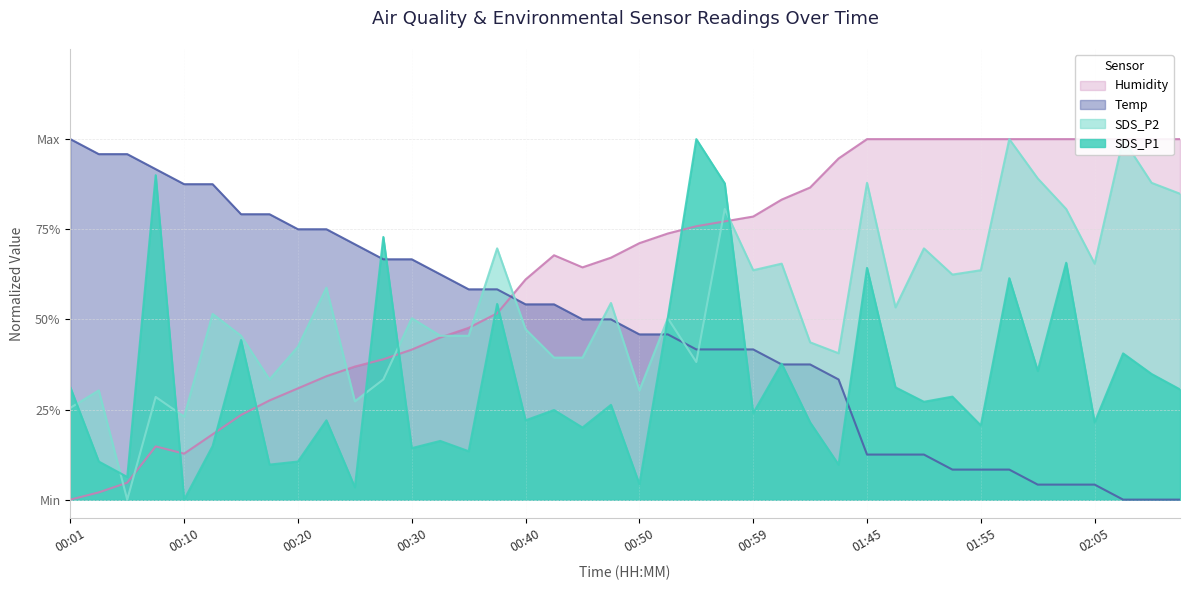

Reading left to right, transcribe all the data shown in this chart.

SDS_P1: 0.3	0.1	0.1	0.9	0.0	0.1	0.4	0.1	0.1	0.2	0.0	0.7	0.1	0.2	0.1	0.5	0.2	0.2	0.2	0.3	0.0	0.5	1.0	0.9	0.2	0.4	0.2	0.1	0.6	0.3	0.3	0.3	0.2	0.6	0.4	0.7	0.2	0.4	0.3	0.3
SDS_P2: 0.3	0.3	0.0	0.3	0.2	0.5	0.5	0.3	0.4	0.6	0.3	0.3	0.5	0.5	0.5	0.7	0.5	0.4	0.4	0.5	0.3	0.5	0.4	0.8	0.6	0.7	0.4	0.4	0.9	0.5	0.7	0.6	0.6	1.0	0.9	0.8	0.7	1.0	0.9	0.8
Temp: 1.0	1.0	1.0	0.9	0.9	0.9	0.8	0.8	0.7	0.7	0.7	0.7	0.7	0.6	0.6	0.6	0.5	0.5	0.5	0.5	0.5	0.5	0.4	0.4	0.4	0.4	0.4	0.3	0.1	0.1	0.1	0.1	0.1	0.1	0.0	0.0	0.0	0.0	0.0	0.0
Humidity: 0.0	0.0	0.0	0.1	0.1	0.2	0.2	0.3	0.3	0.3	0.4	0.4	0.4	0.4	0.5	0.5	0.6	0.7	0.6	0.7	0.7	0.7	0.8	0.8	0.8	0.8	0.9	0.9	1.0	1.0	1.0	1.0	1.0	1.0	1.0	1.0	1.0	1.0	1.0	1.0